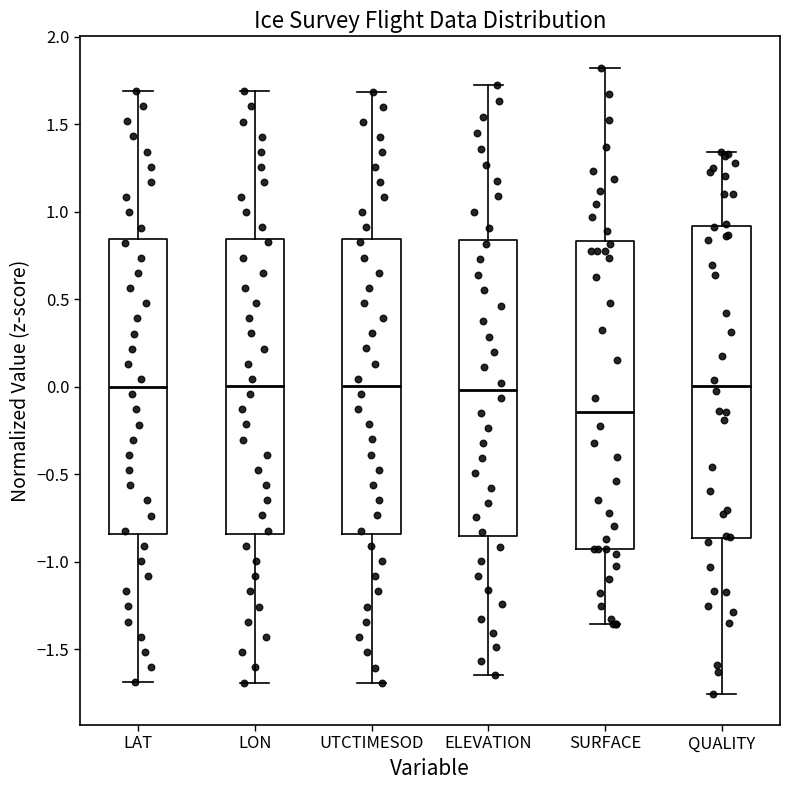

Which box's median line is the highest?

QUALITY